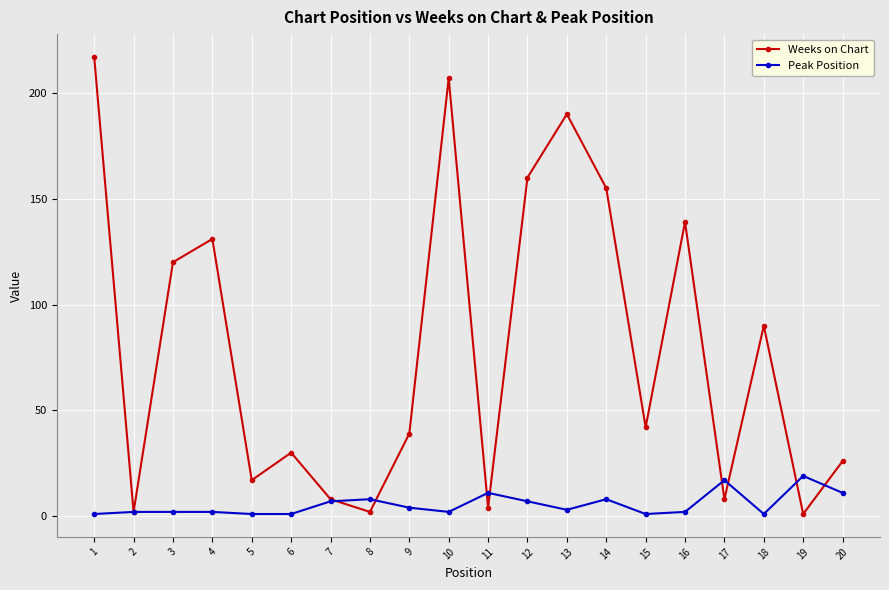

True or false: Weeks on Chart and Peak Position cross at least once.

True